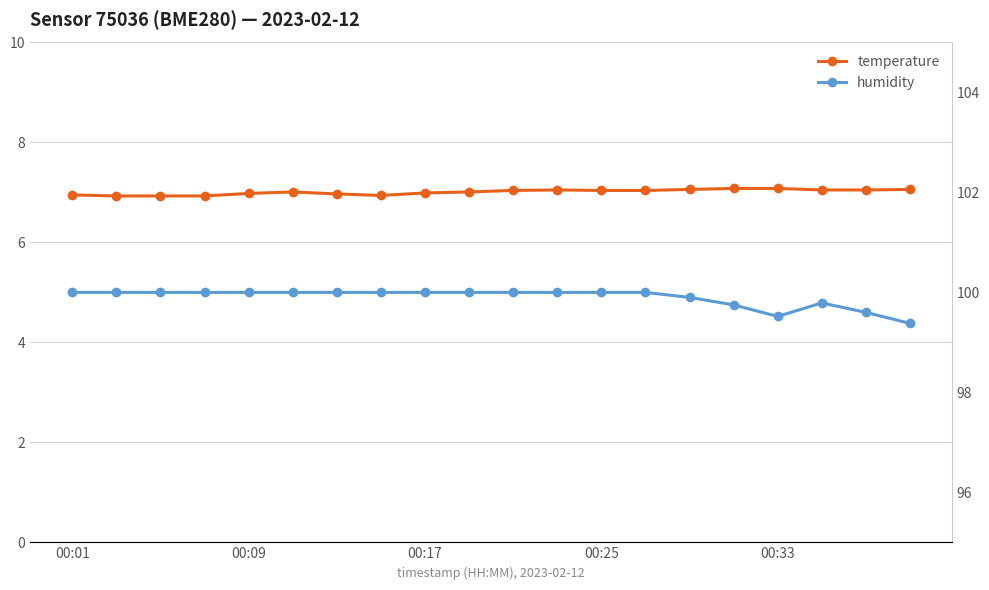

Is this an area chart (filled region under the line)?

No